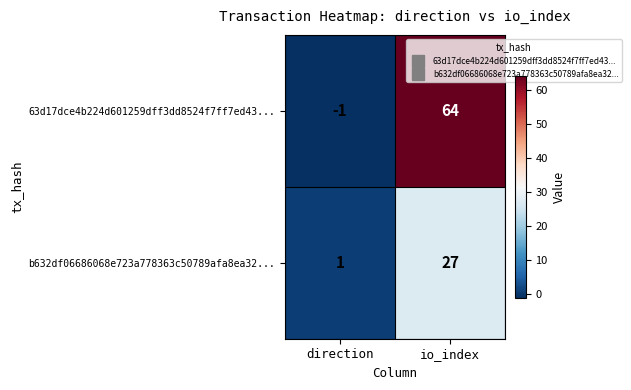

What is the approximate value of b632df06686068e723a778363c50789afa8ea32... at io_index, to the nearest 10?

30